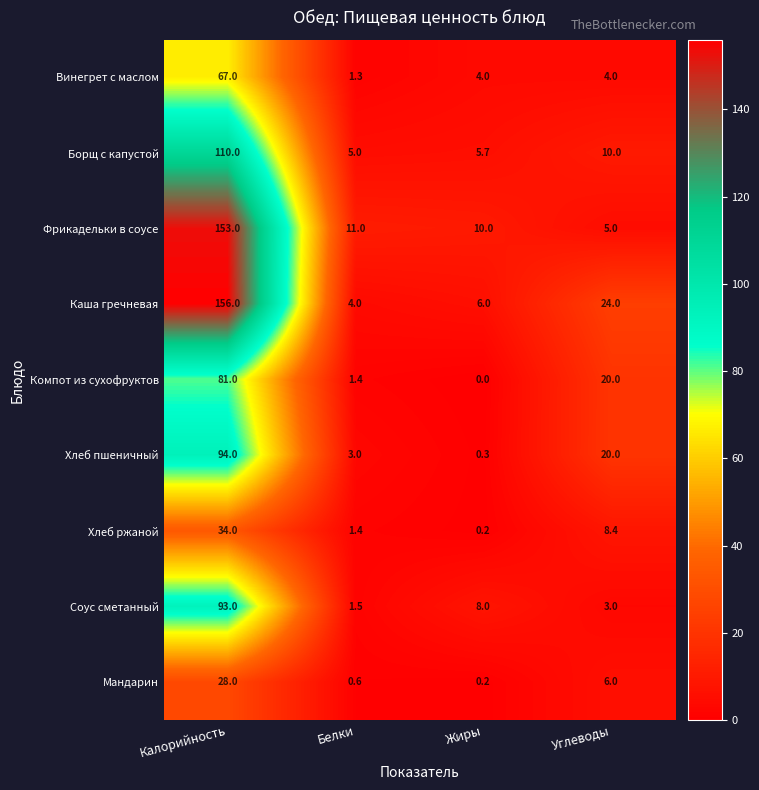

The value of Фрикадельки в соусе at Жиры is 5.3. True or false?

False